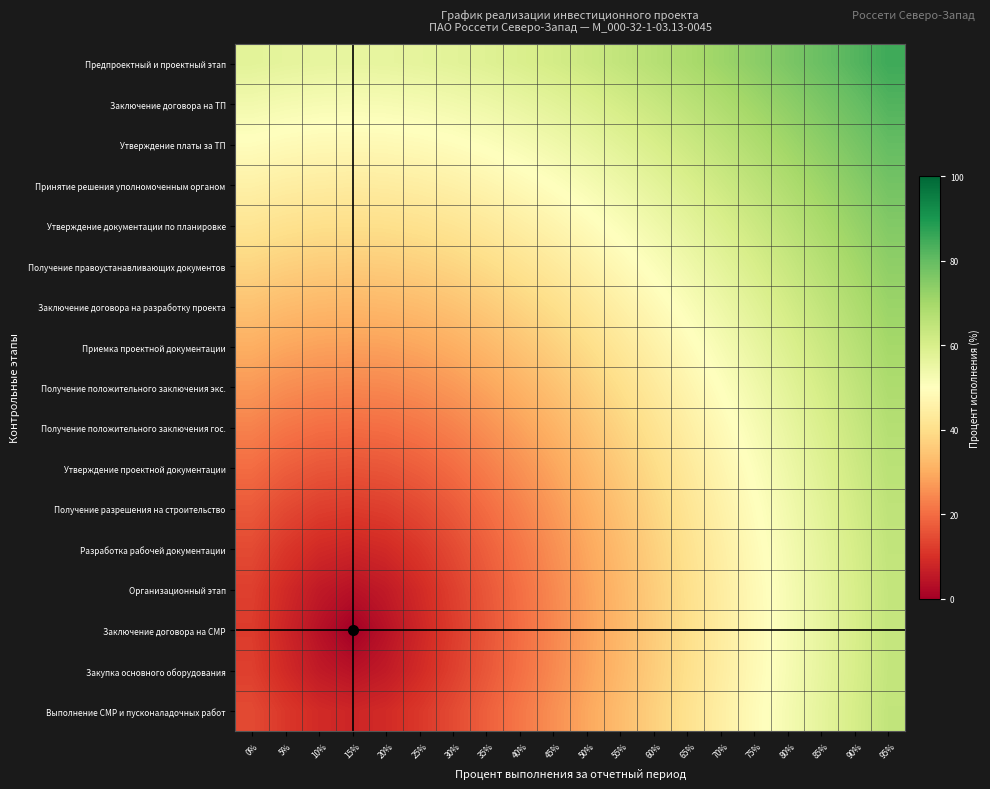

Between 15% and 65%, which series saw the biggest shift?

Заключение договора на СМР